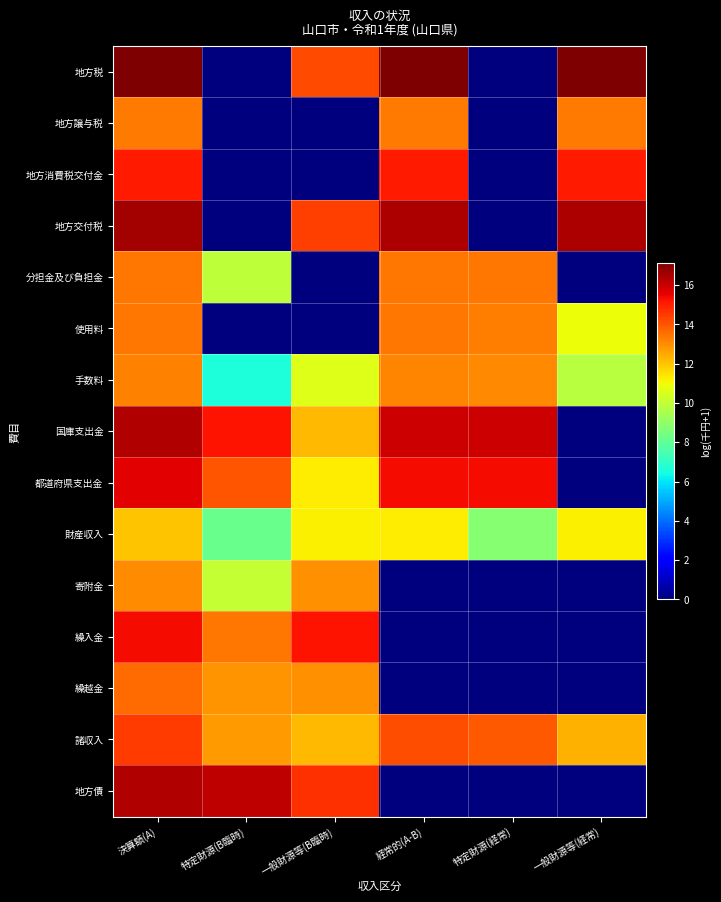

Rank the series at 一般財源等(経常) from lowest to highest value.

分担金及び負担金, 国庫支出金, 都道府県支出金, 寄附金, 繰入金, 繰越金, 地方債, 手数料, 使用料, 財産収入, 諸収入, 地方譲与税, 地方消費税交付金, 地方交付税, 地方税